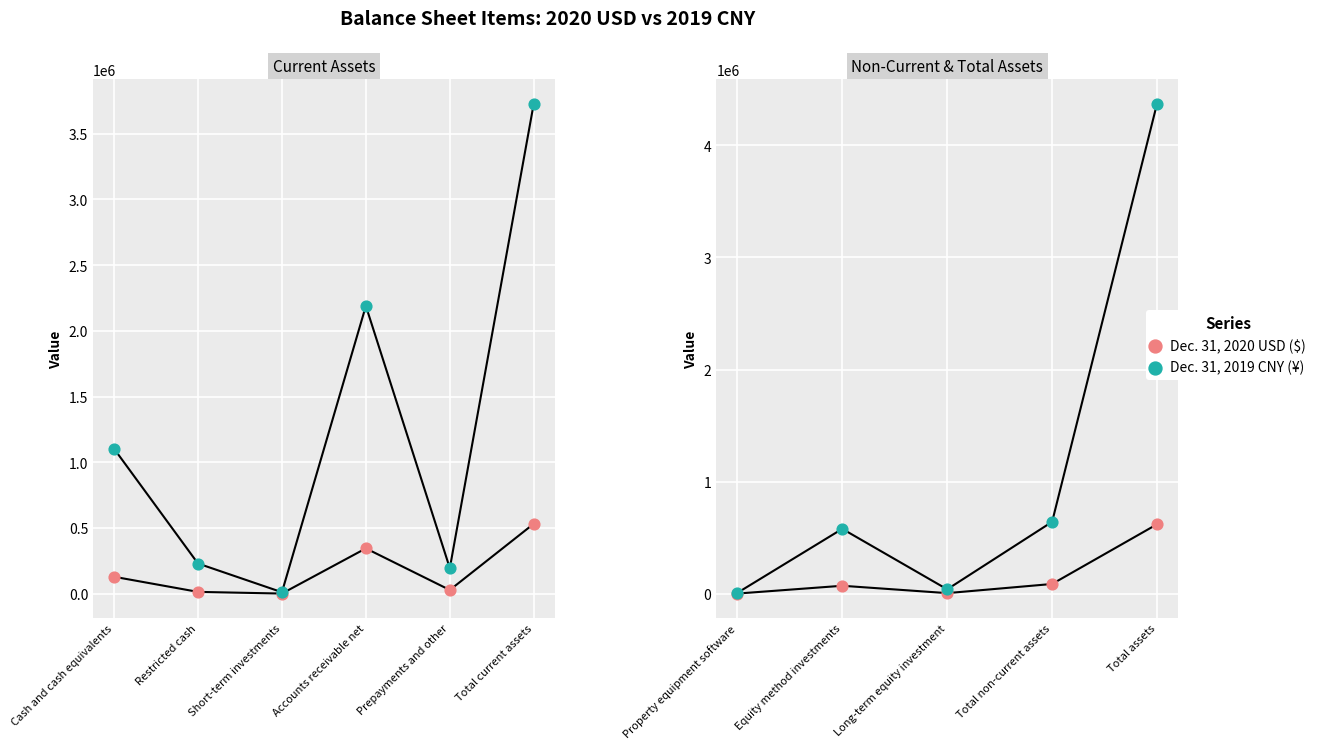

What are all the series names shown in the legend?

Dec. 31, 2020 USD ($), Dec. 31, 2019 CNY (¥)